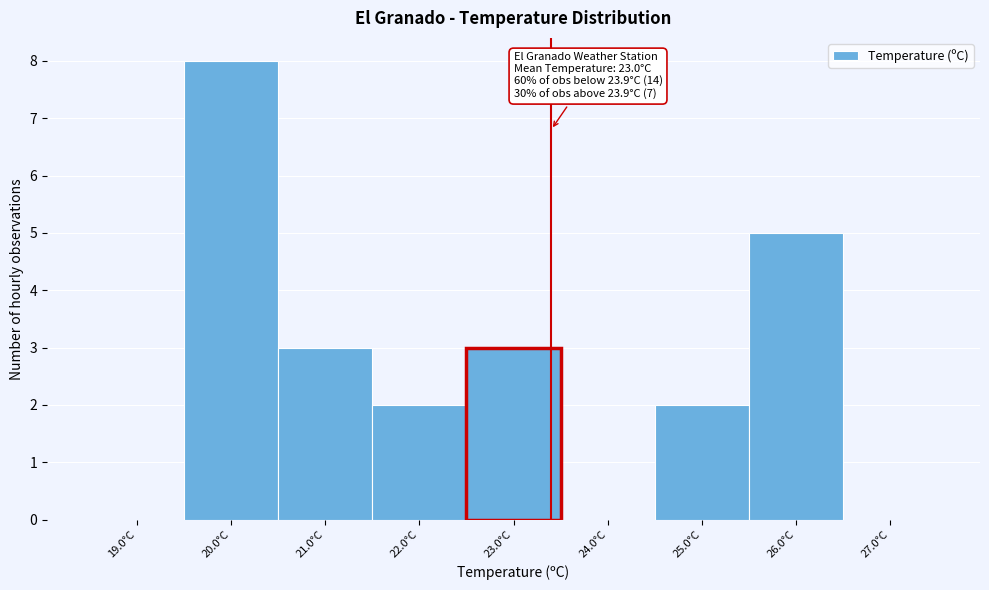

Reading left to right, what are all the values shown in this chart?

19.0°C=0	20.0°C=8	21.0°C=3	22.0°C=2	23.0°C=3	24.0°C=0	25.0°C=2	26.0°C=5	27.0°C=0